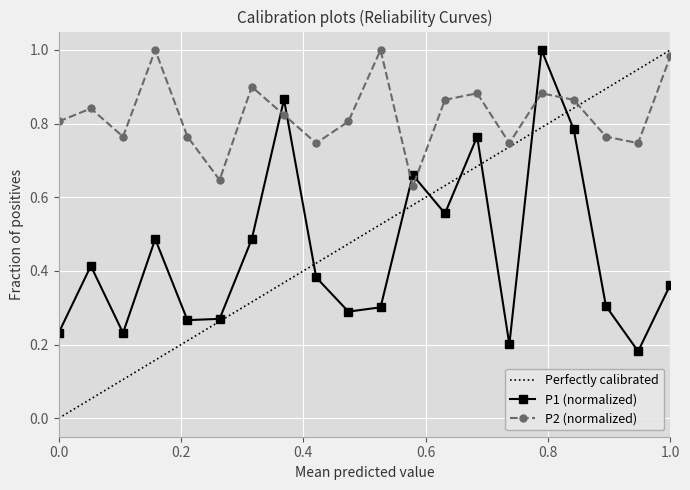

List the series in order of their peak value, highest first.

P1, P2